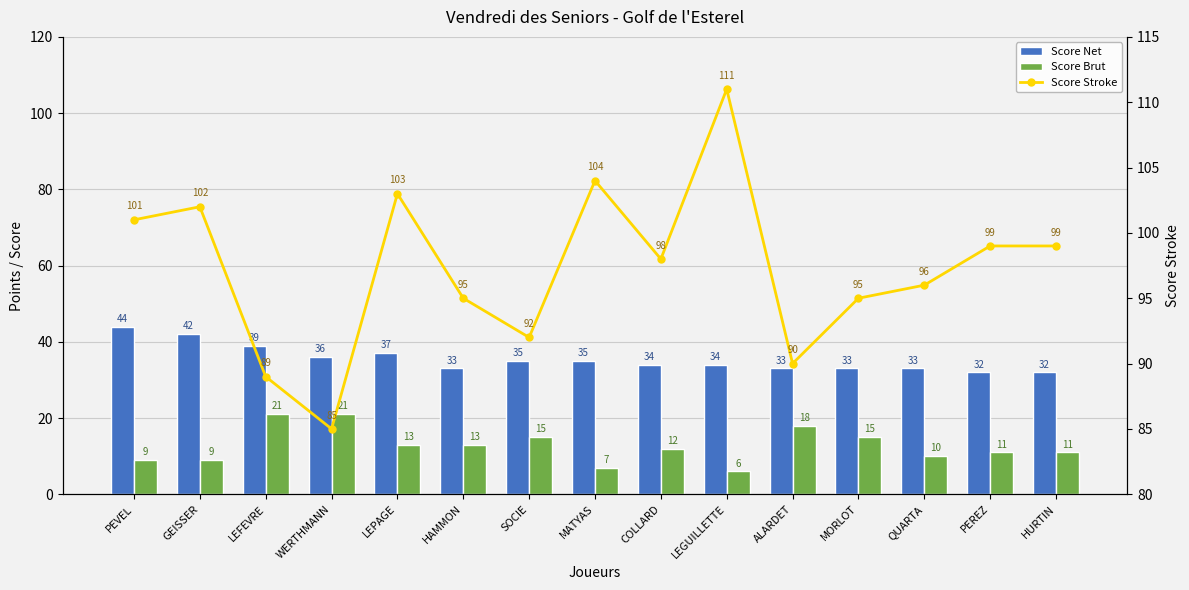

Rank the series by their maximum value, from lowest to highest.

Score Brut, Score Net, Score Stroke